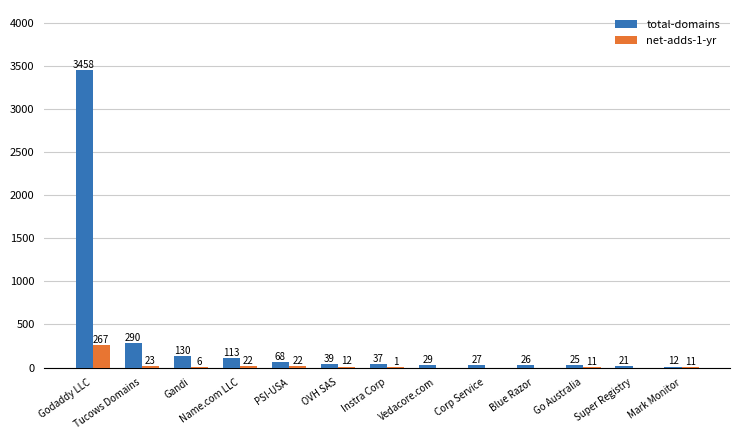

At which category is the sum across all series the highest?

Godaddy LLC